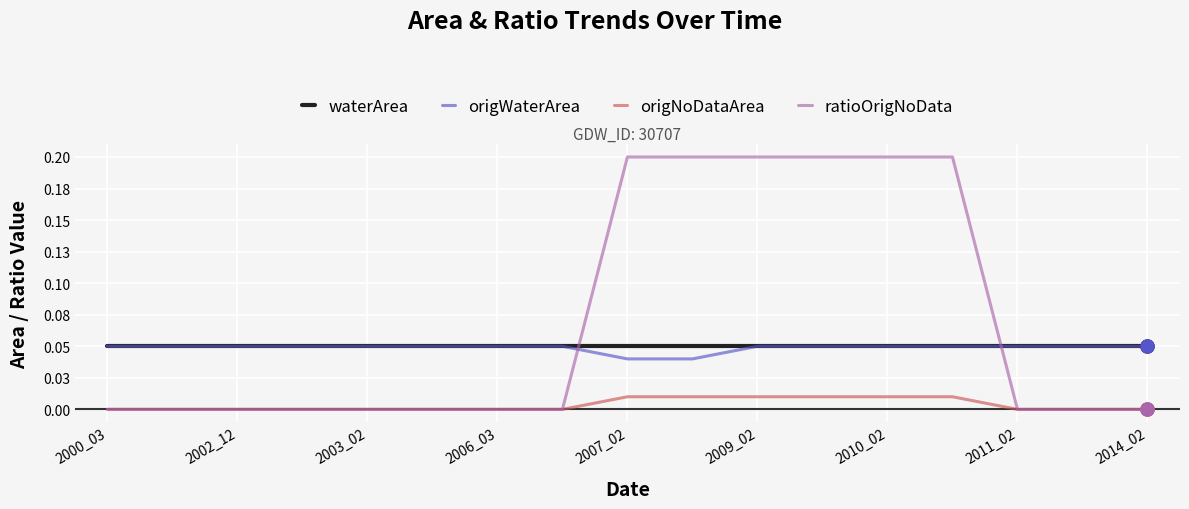

Is this an area chart (filled region under the line)?

No